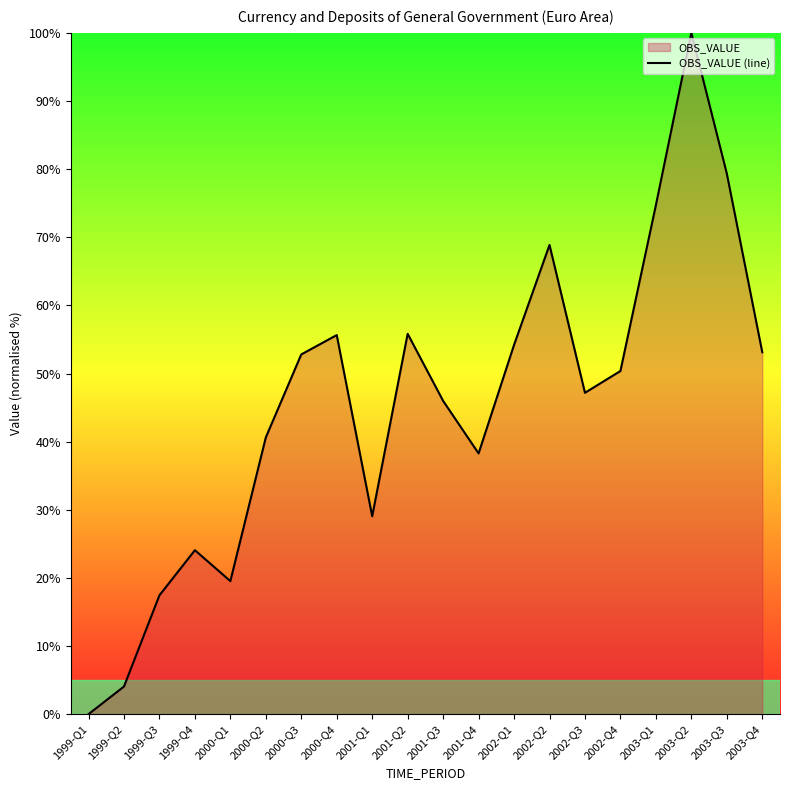

At which category does the data reach its first local valley?

2000-Q1